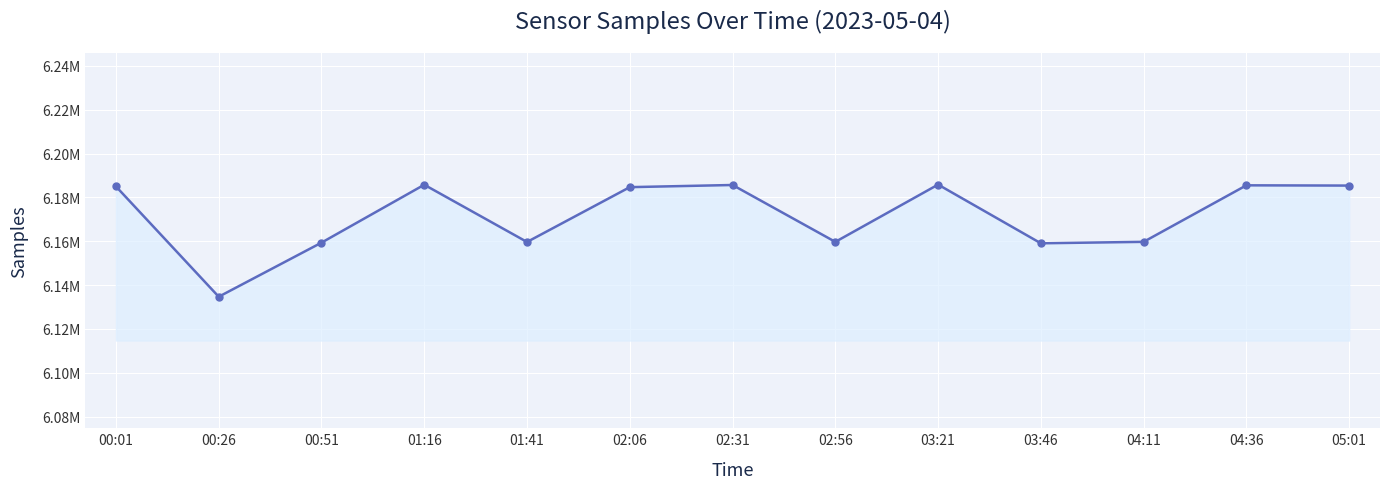

What is the change in value from 01:41 to 05:01?

+25730